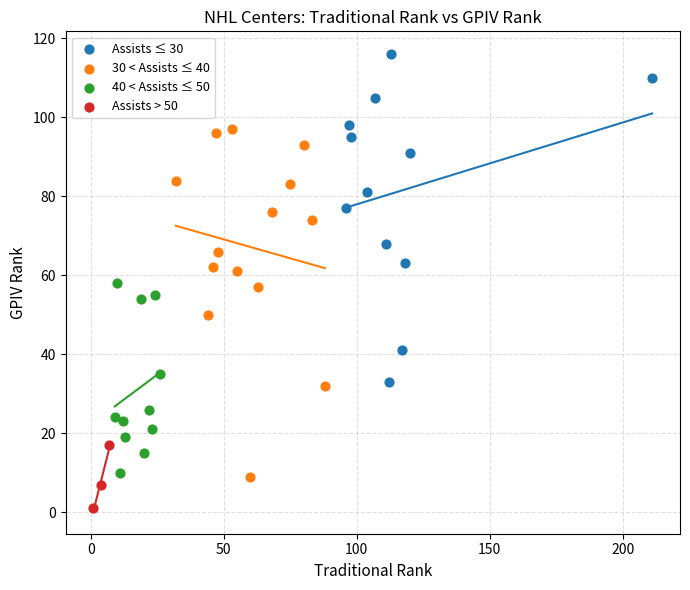

Which series reaches the minimum Y coordinate?

Assists > 50